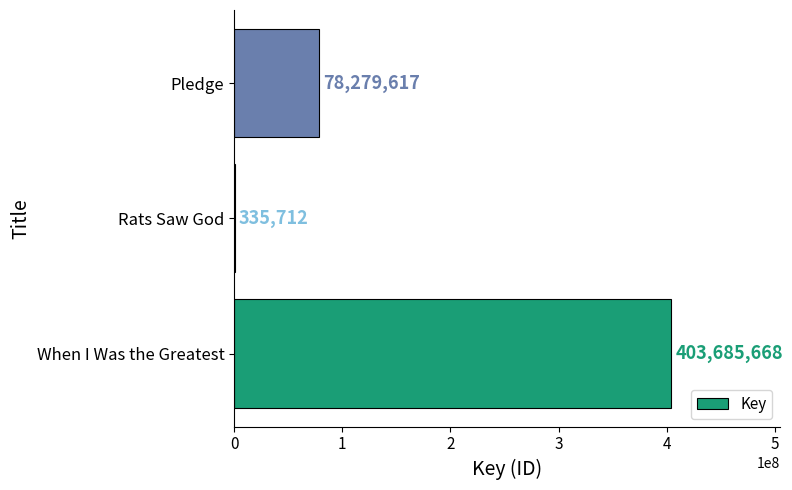

What is the approximate value at Rats Saw God?

335712